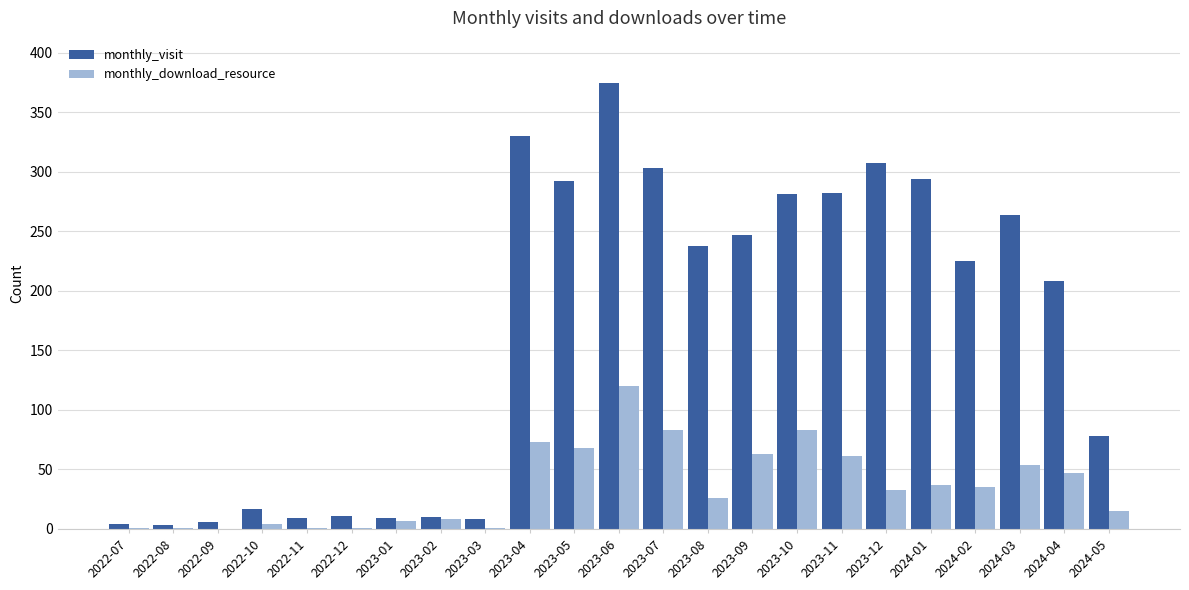

True or false: monthly_visit has a value of 292 at 2023-05.

True